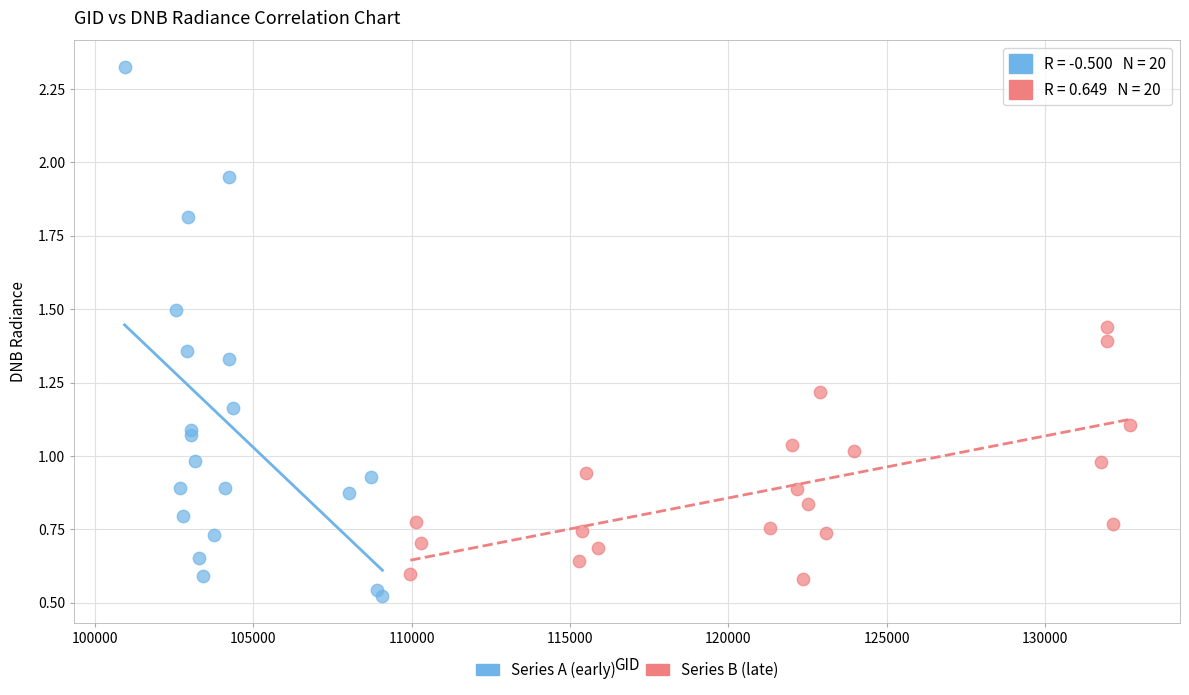

Which series has the widest spread of Y values?

Series A (early)